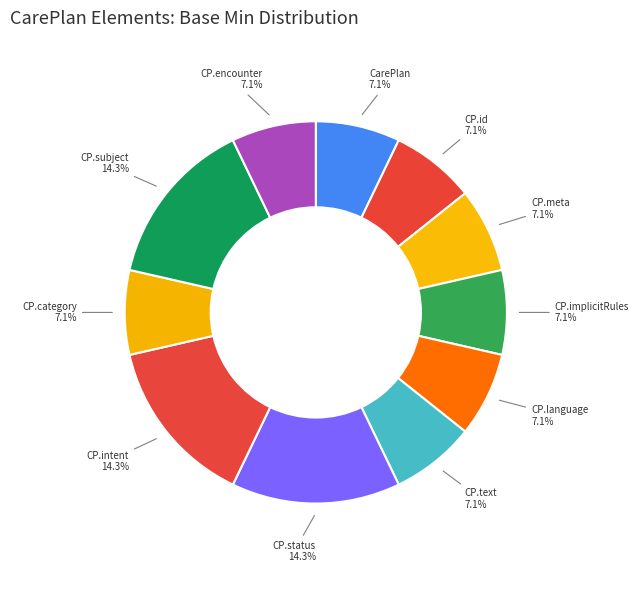

What portion of the pie excludes CP.meta?

92.9%